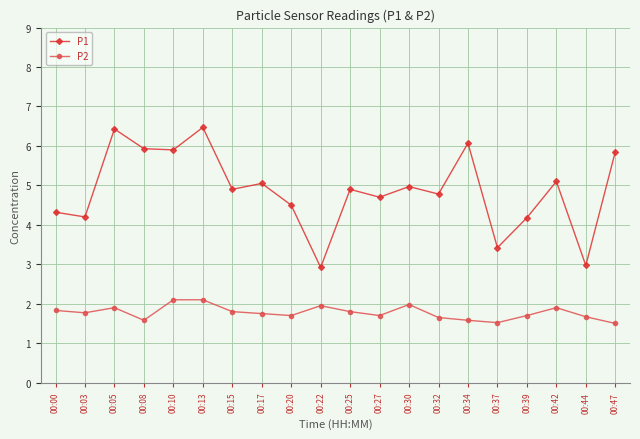

List the series in order of their peak value, lowest first.

P2, P1